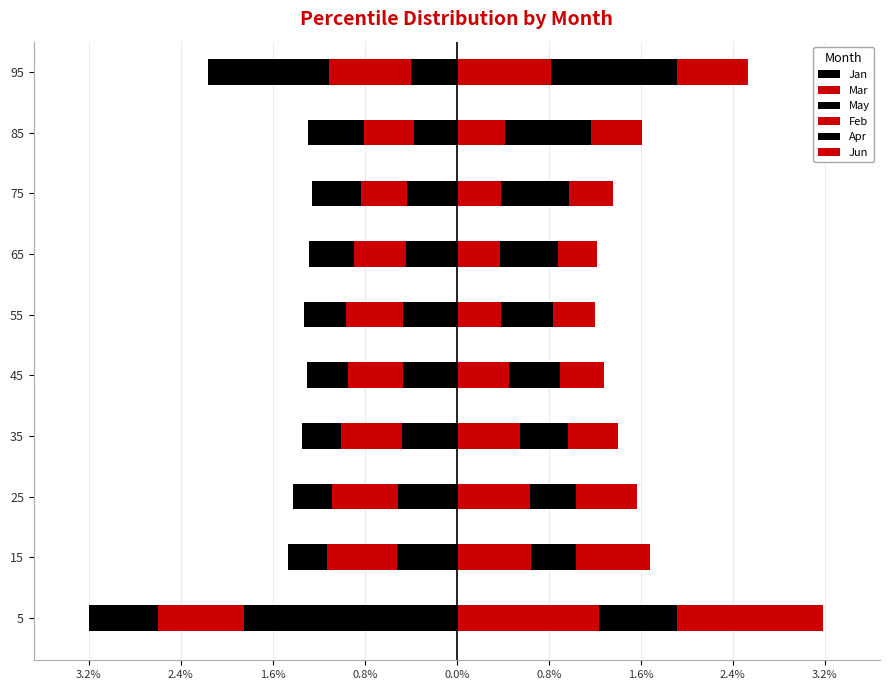

What is the approximate value of May at 15?

-0.3